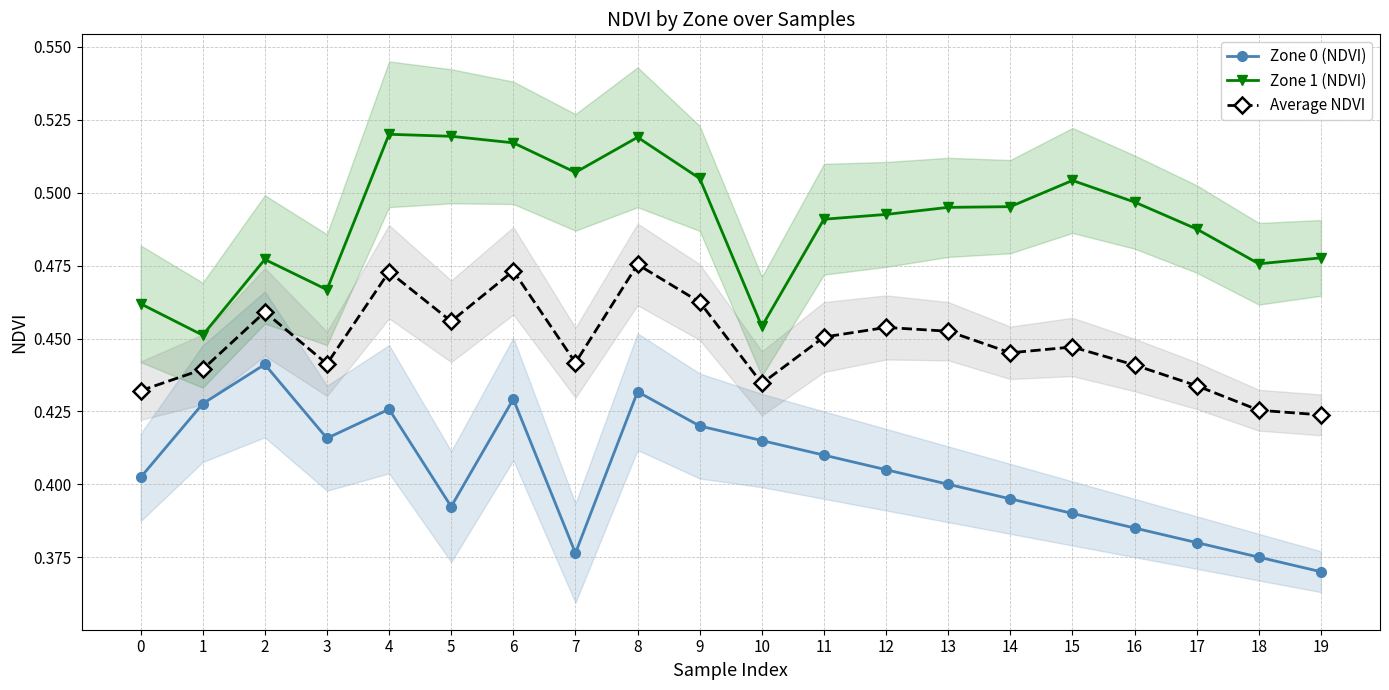

Is it true that Zone 0 (NDVI) equals 0.4 at 14?

True